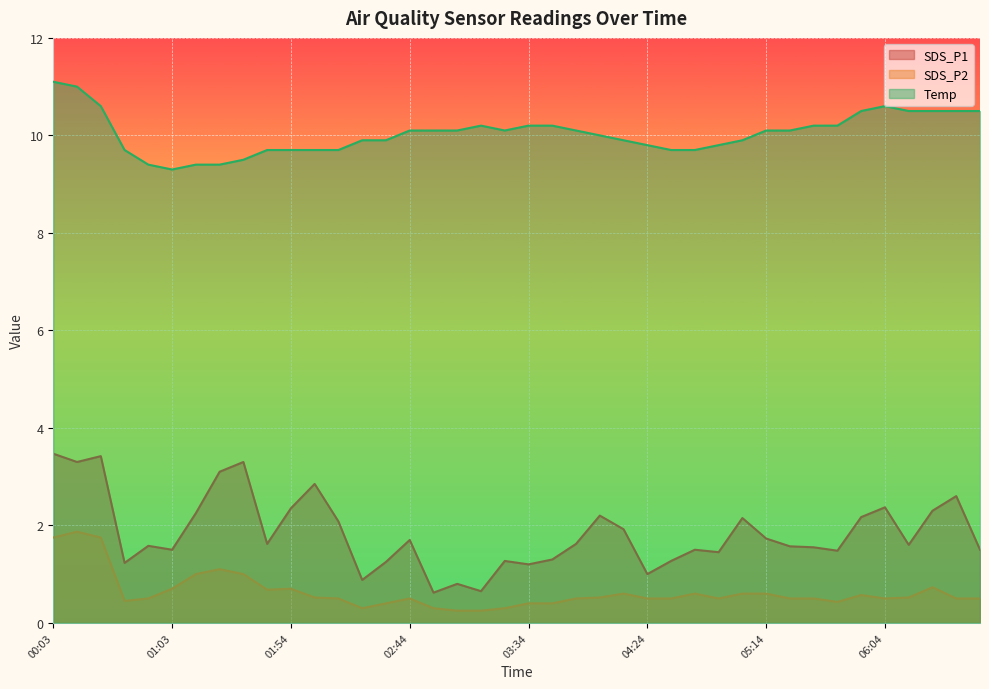

The value of Temp at 04:34 is 5.5. True or false?

False